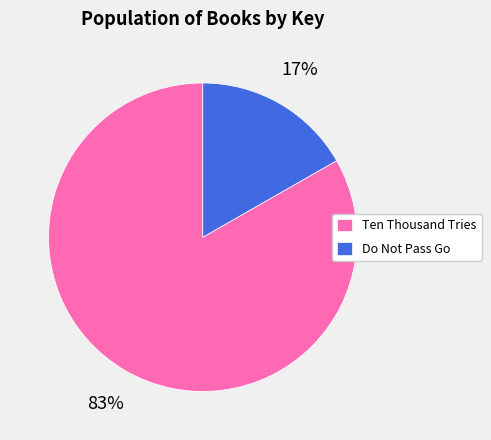

Do Do Not Pass Go and Ten Thousand Tries together represent more than half of the pie?

Yes